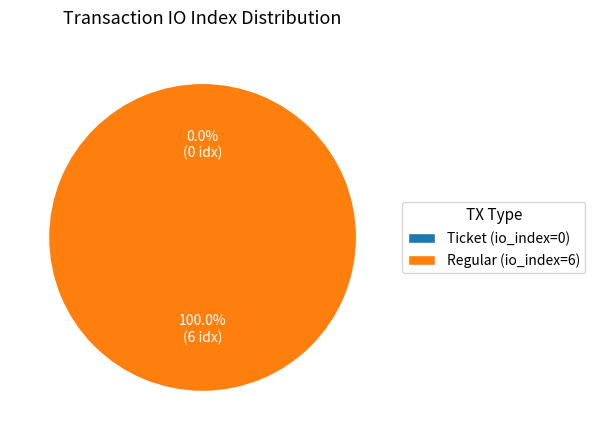

Count the number of slices in the pie.

2